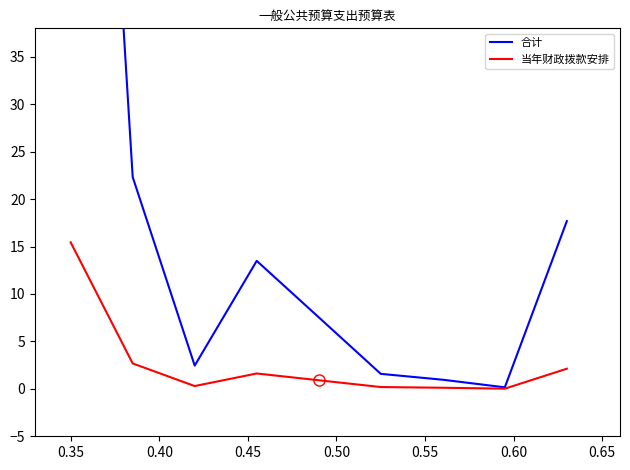

What are all the series names shown in the legend?

合计, 当年财政拨款安排